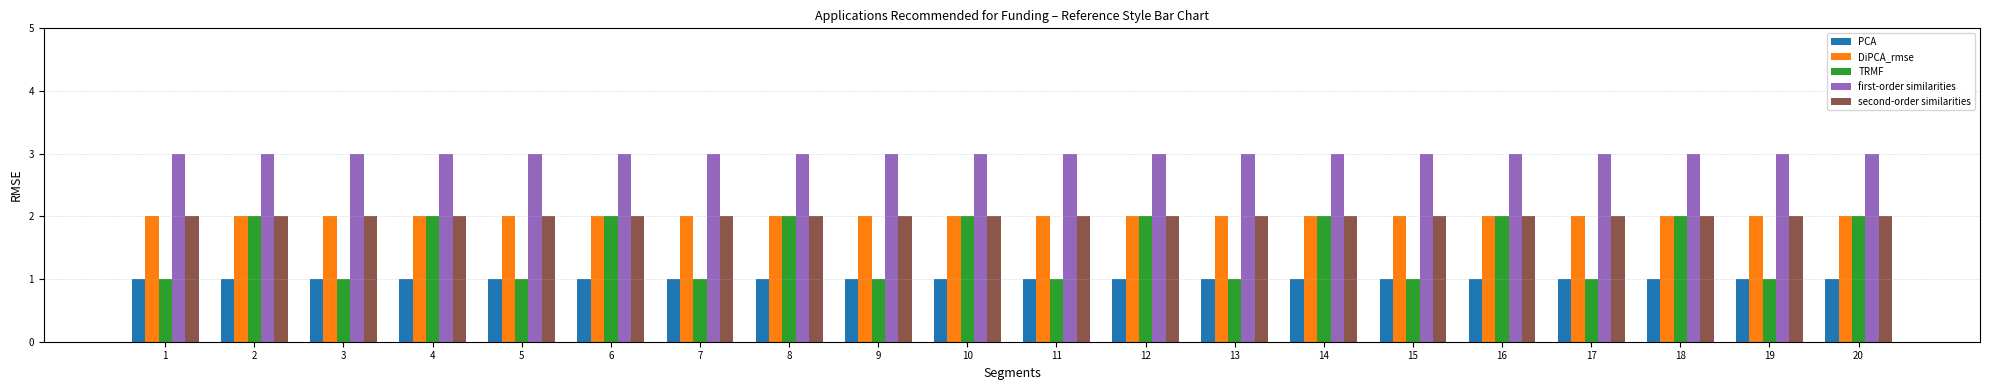

What is the value of the first-order similarities bar at the 5th from the left?

3